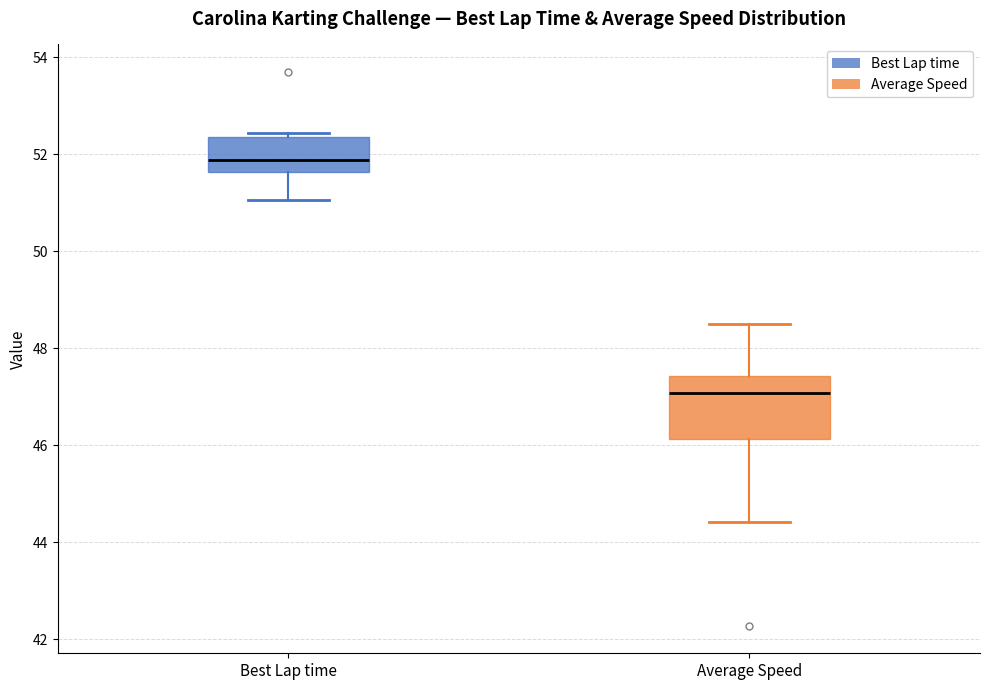

Reading left to right, transcribe this box plot: for each box, give where its median line is, the range the box spans, and where its two whiskers end, as read against the y-axis. The values are not printed on the chart, so give them approximately, as read against the axis.

Best Lap time: median 51.8, box 51.6 to 52.4, whiskers 51.0 to 52.4 (just above the box's upper edge)
Average Speed: median 47.0, box 46.2 to 47.4, whiskers 44.4 to 48.4